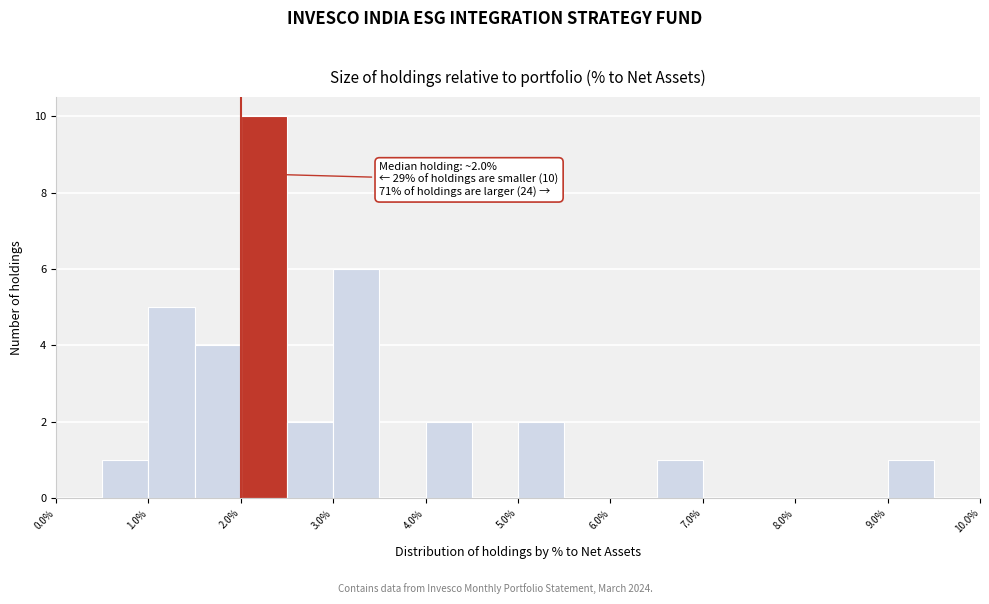

Which range on the x-axis has the tallest bar?

2.0 to 2.5